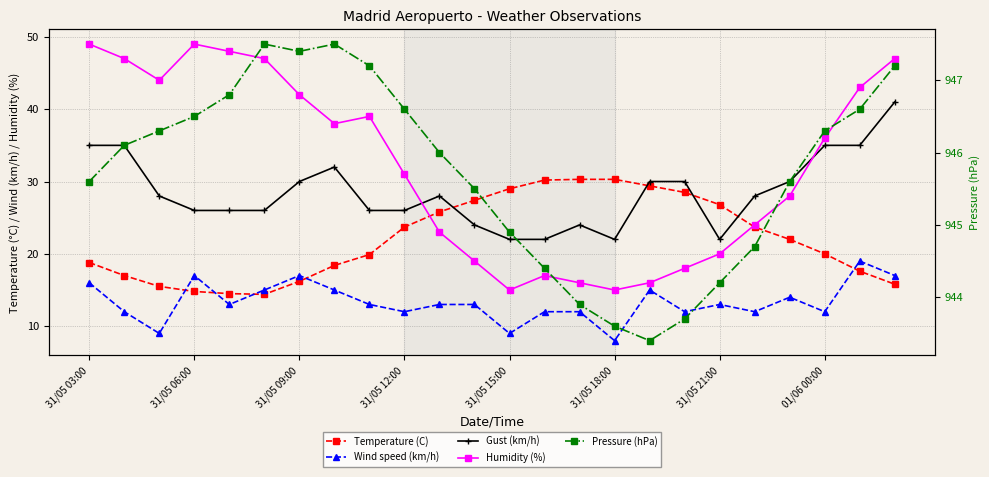

Which series has the largest total across all categories?

Pressure (hPa)